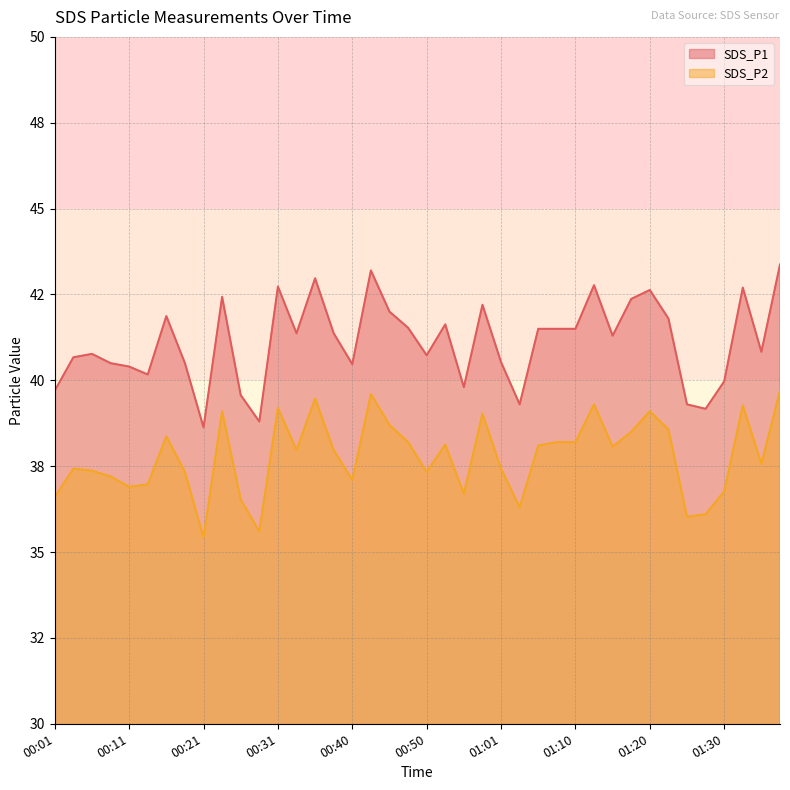

Where is the first local maximum for SDS_P1?

00:06